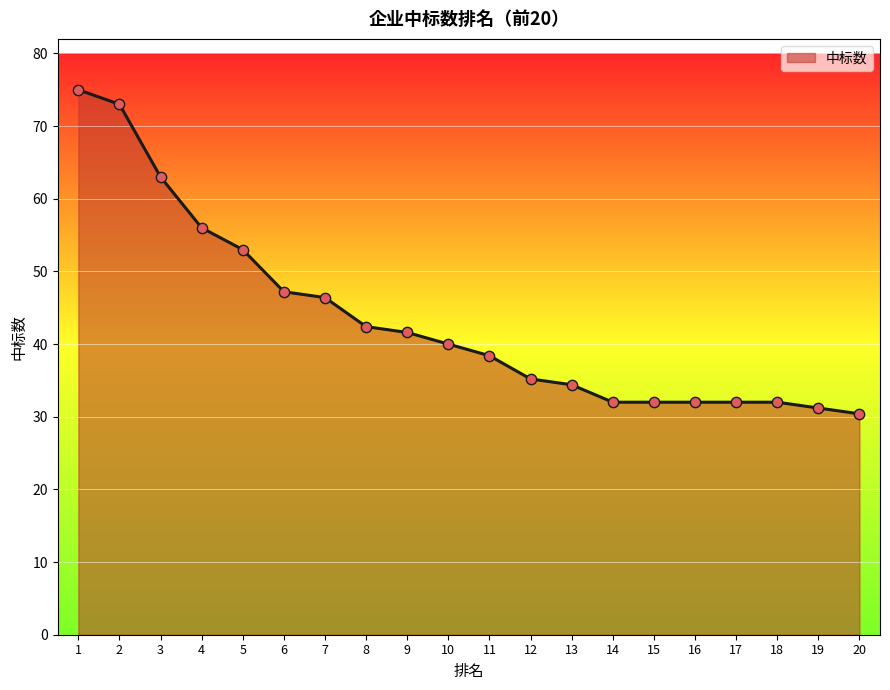

What is the ratio of the value at 13 to the value at 17?

1.1